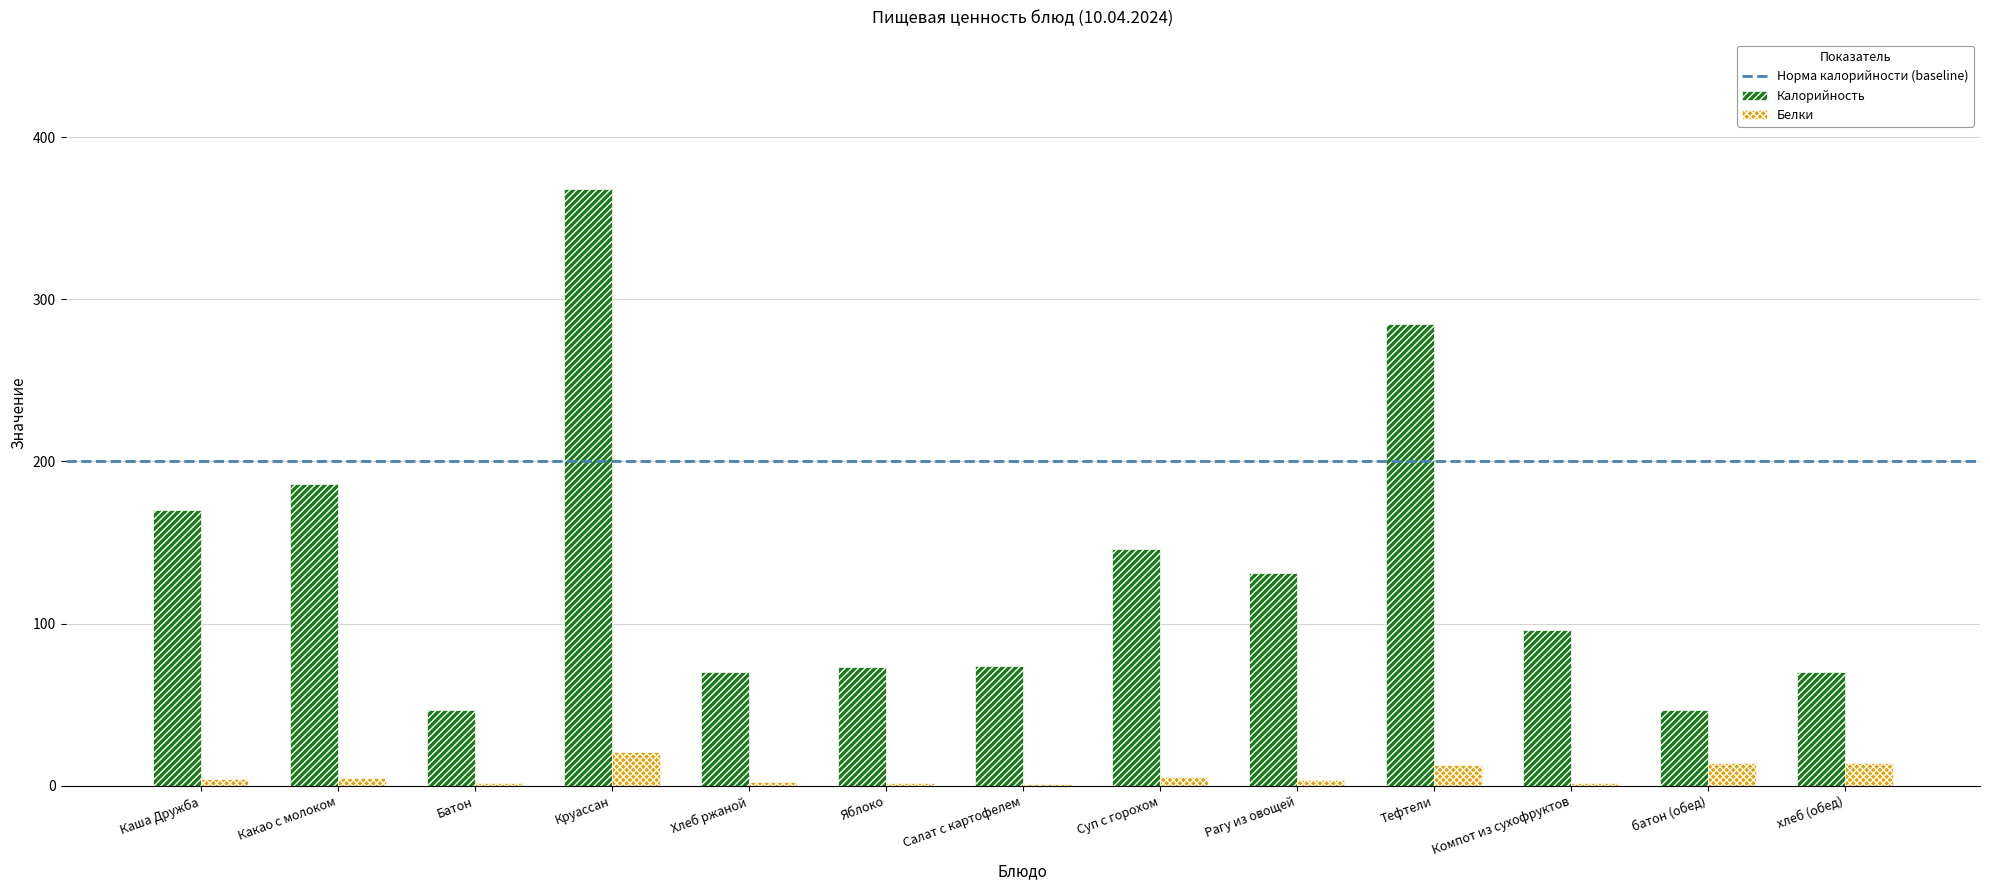

Between Рагу из овощей and батон (обед), which series saw the biggest shift?

Калорийность